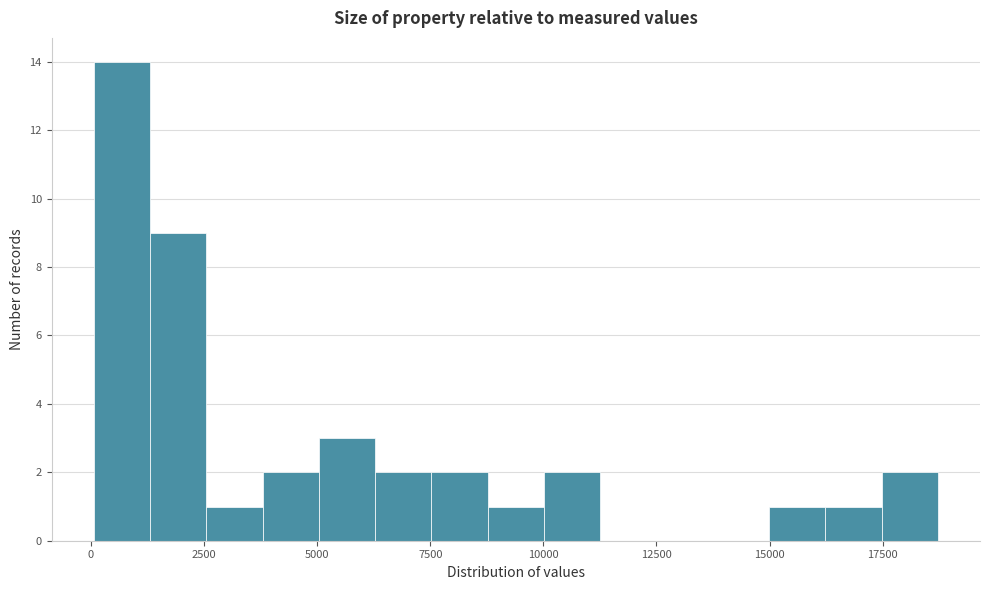

Read against the x-axis, roughly where is the centre of the tallest bar?

500